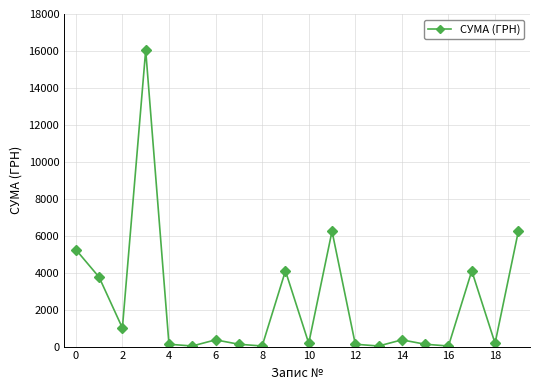

True or false: there are more than 2 points higher than both neighbors.

True